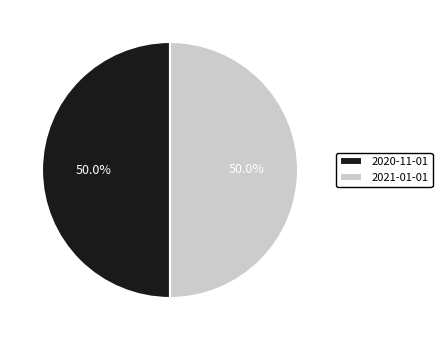

What percentage is the 2021-01-01 slice, to the nearest percent?

50%